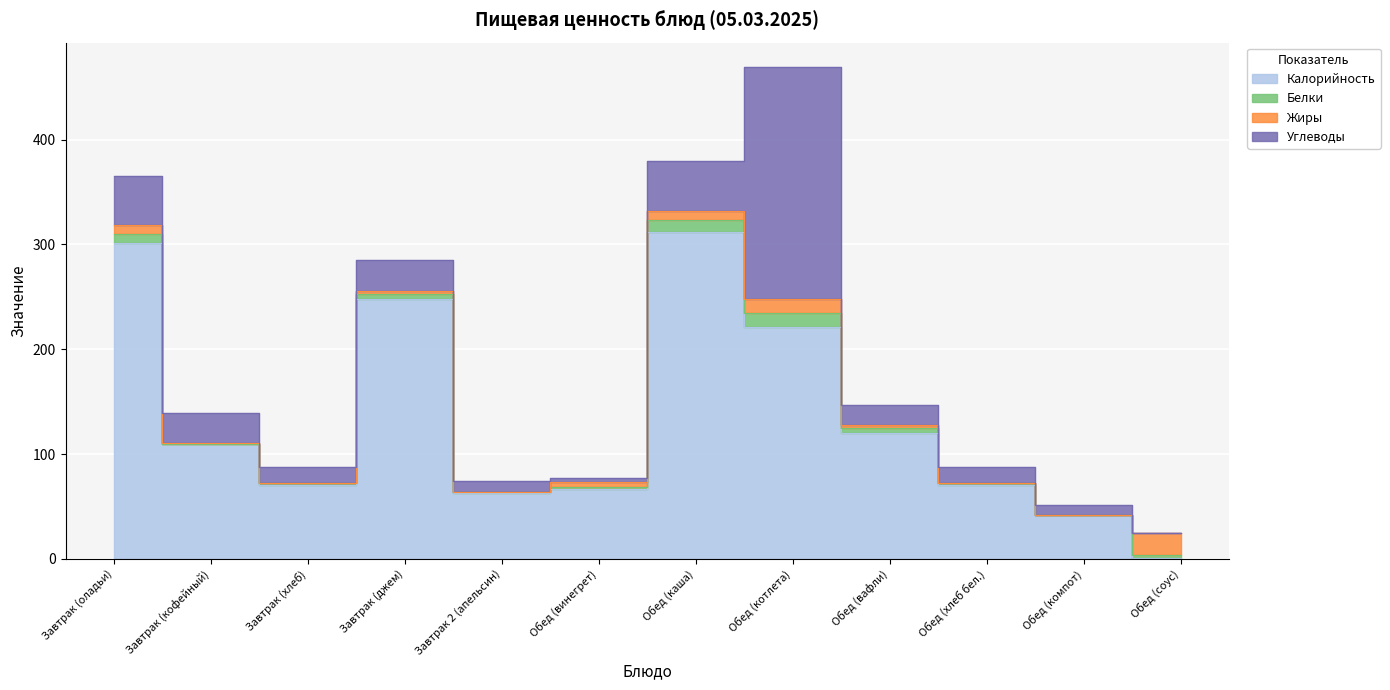

What are all the series names shown in the legend?

Калорийность, Белки, Жиры, Углеводы